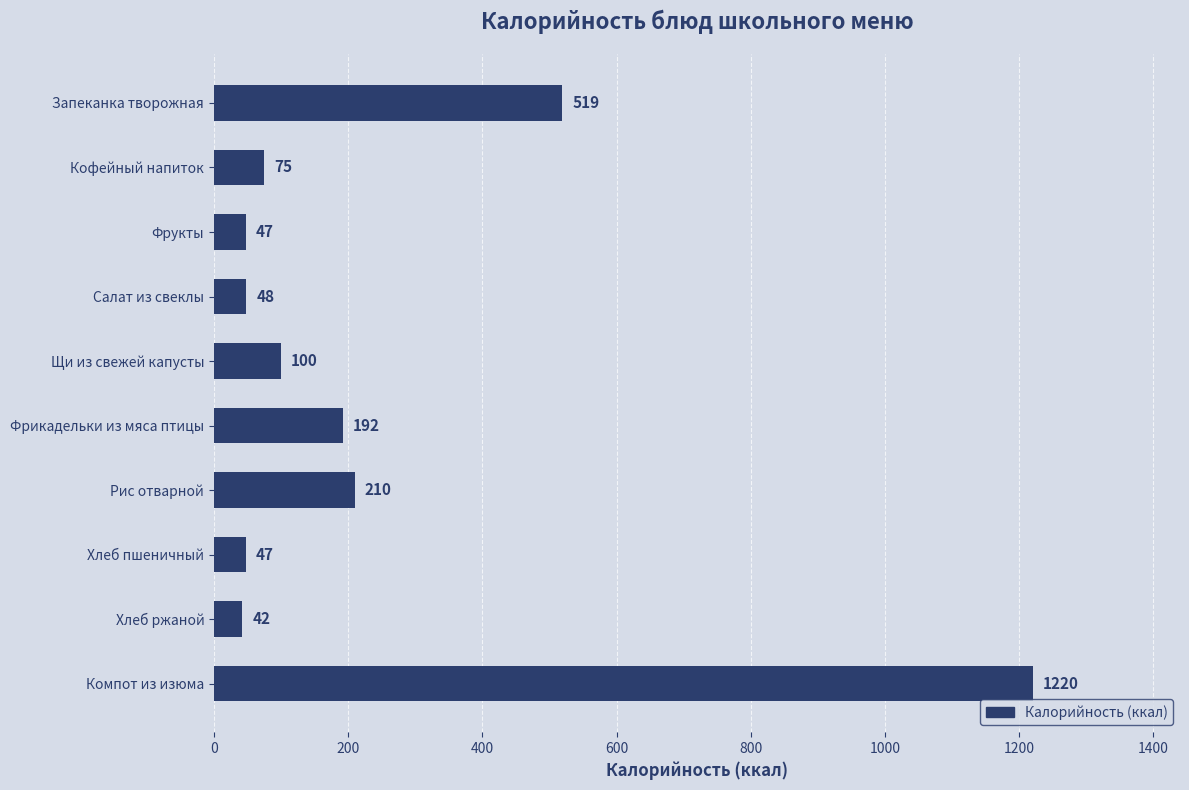

Reading bottom to top, list all the values displayed in this chart.

1220	42	47	210	192	100	48	47	75	519